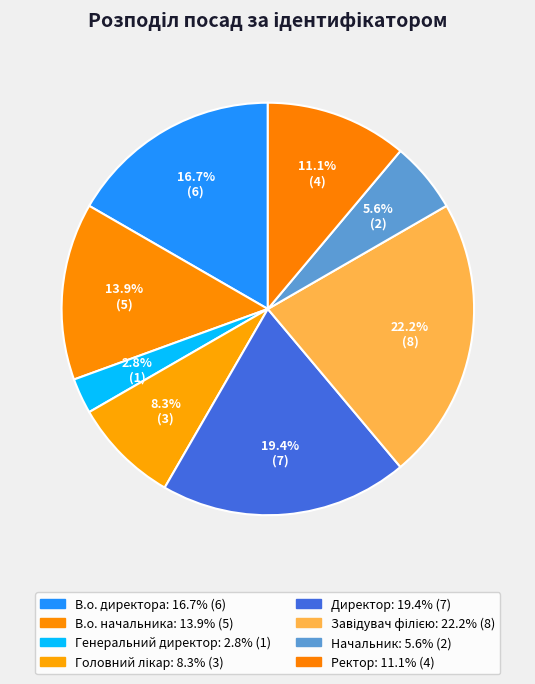

How many segments does this pie chart have?

8